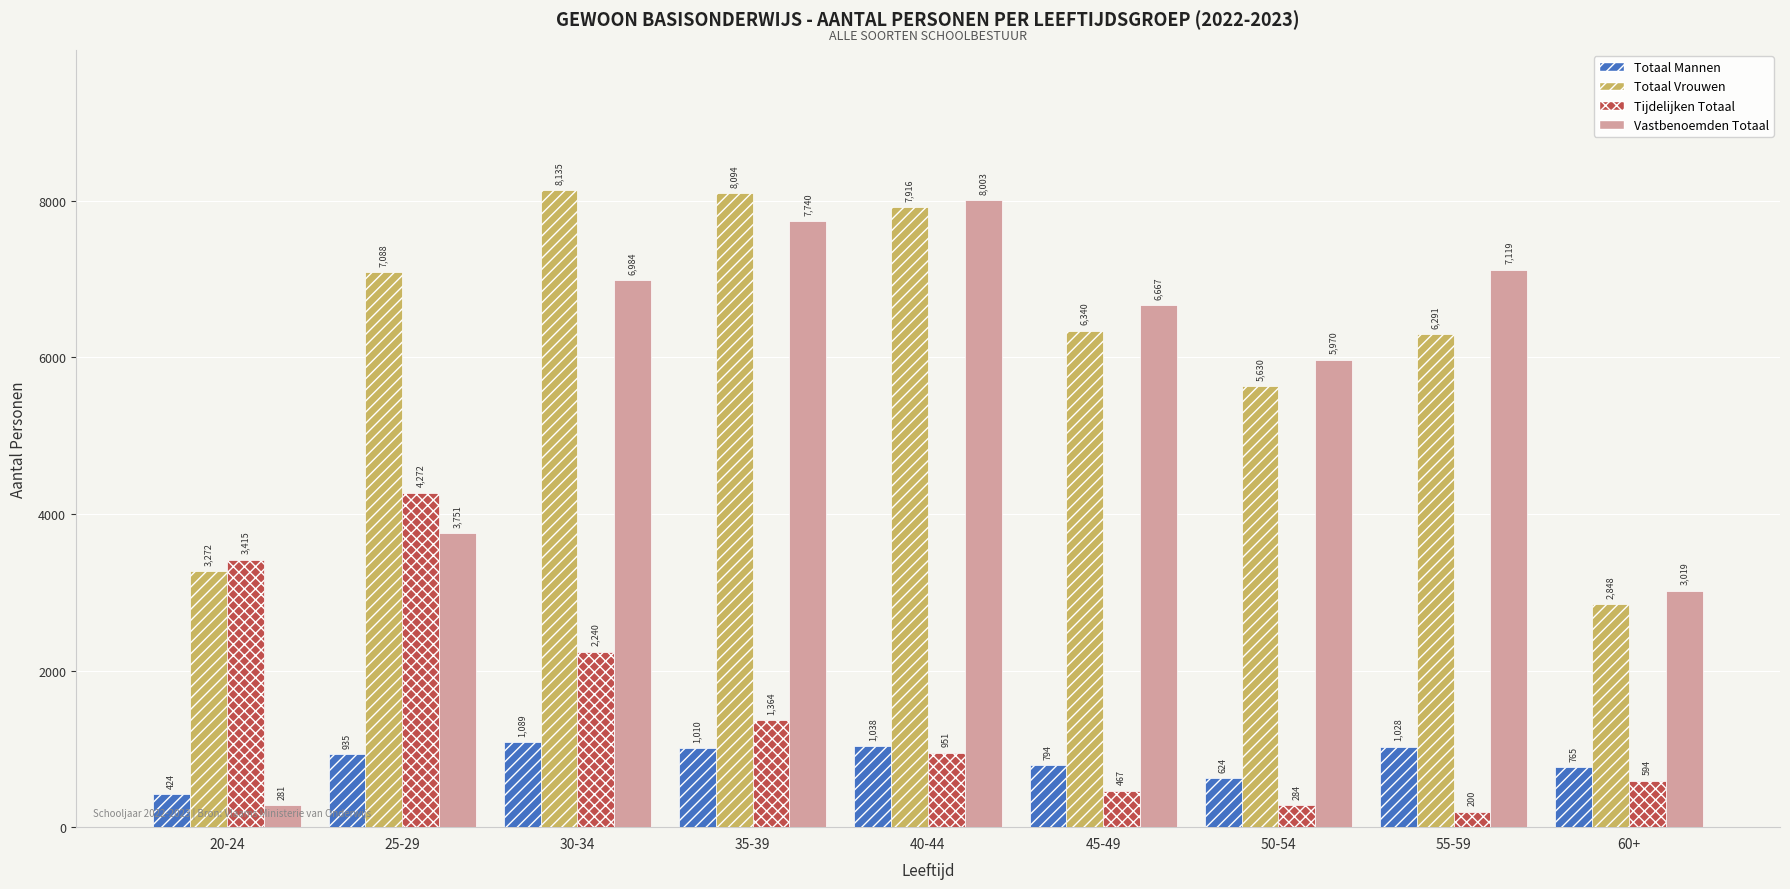

What is the maximum value for Tijdelijken Totaal?

4272